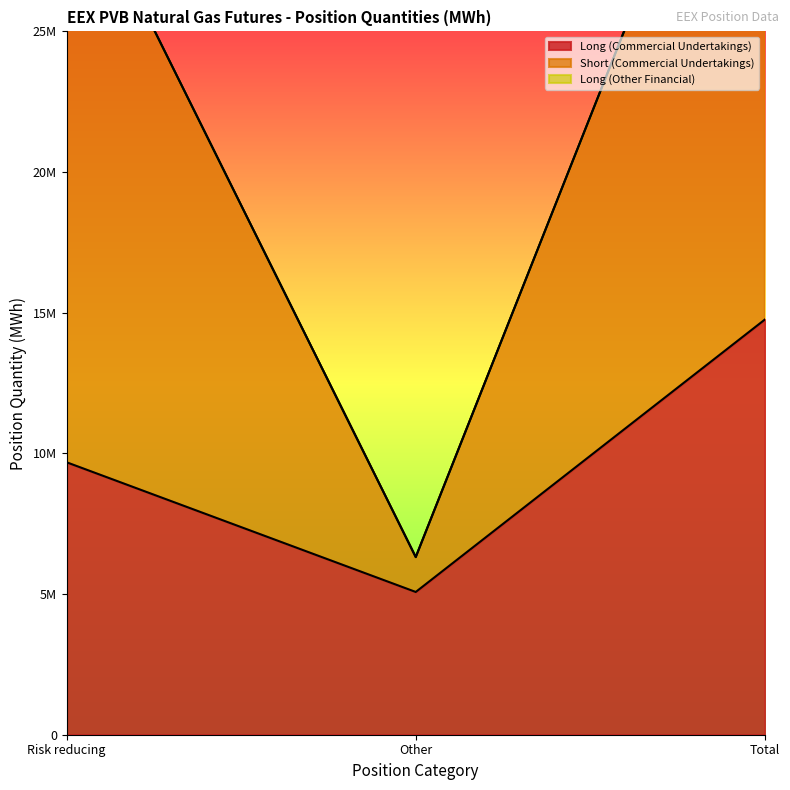

Rank the series at Other from lowest to highest value.

Long (Commercial Undertakings), Short (Commercial Undertakings)